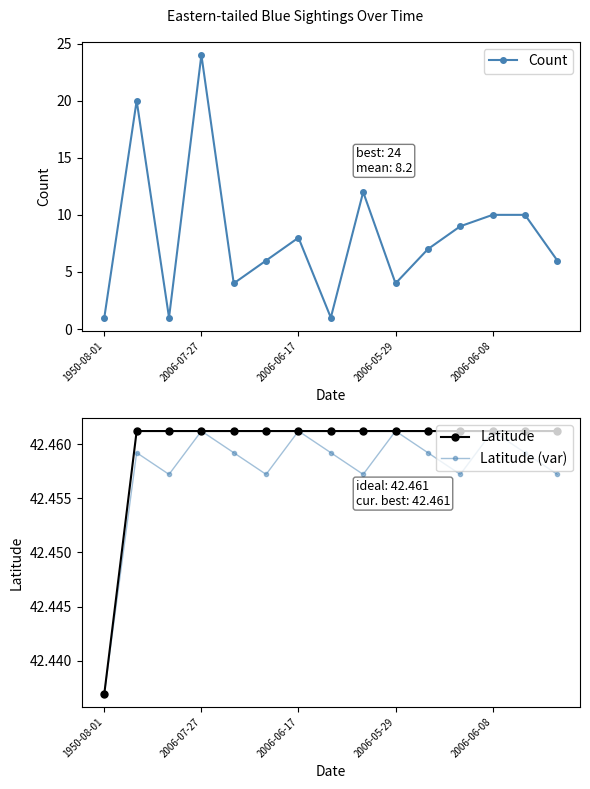

True or false: Latitude and Count cross at least once.

False